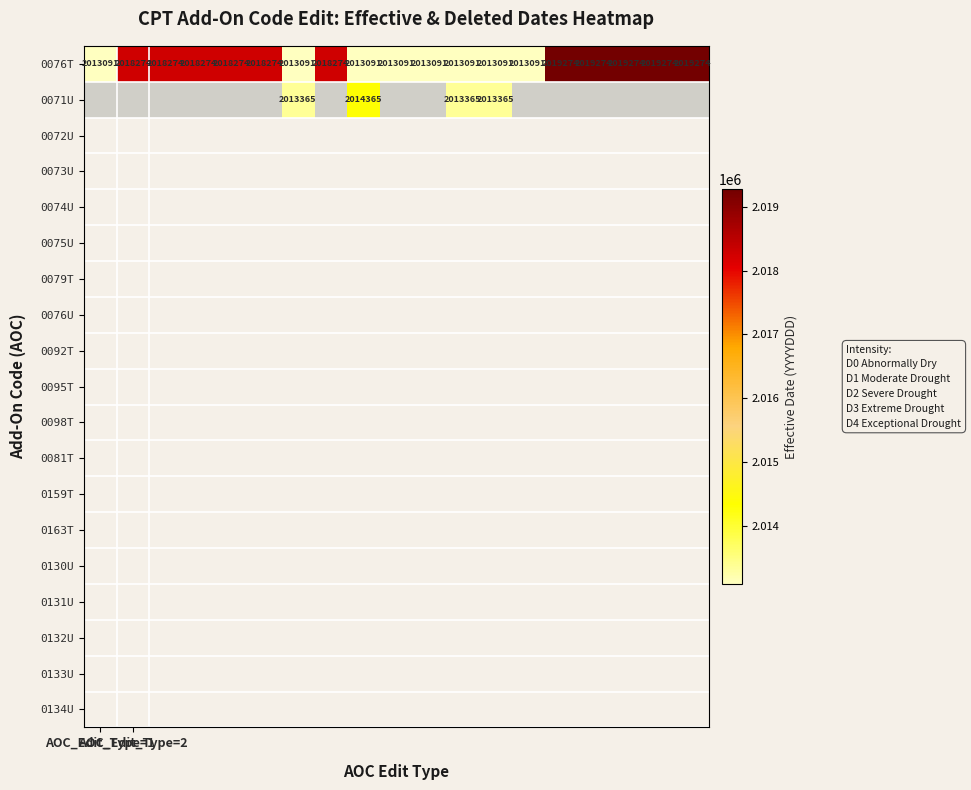

What is the highest value of the 0076T series?

2019274